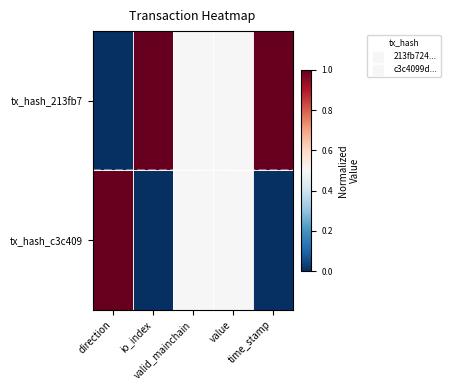

Rank the series by their maximum value, from highest to lowest.

tx_hash_213fb7, tx_hash_c3c409